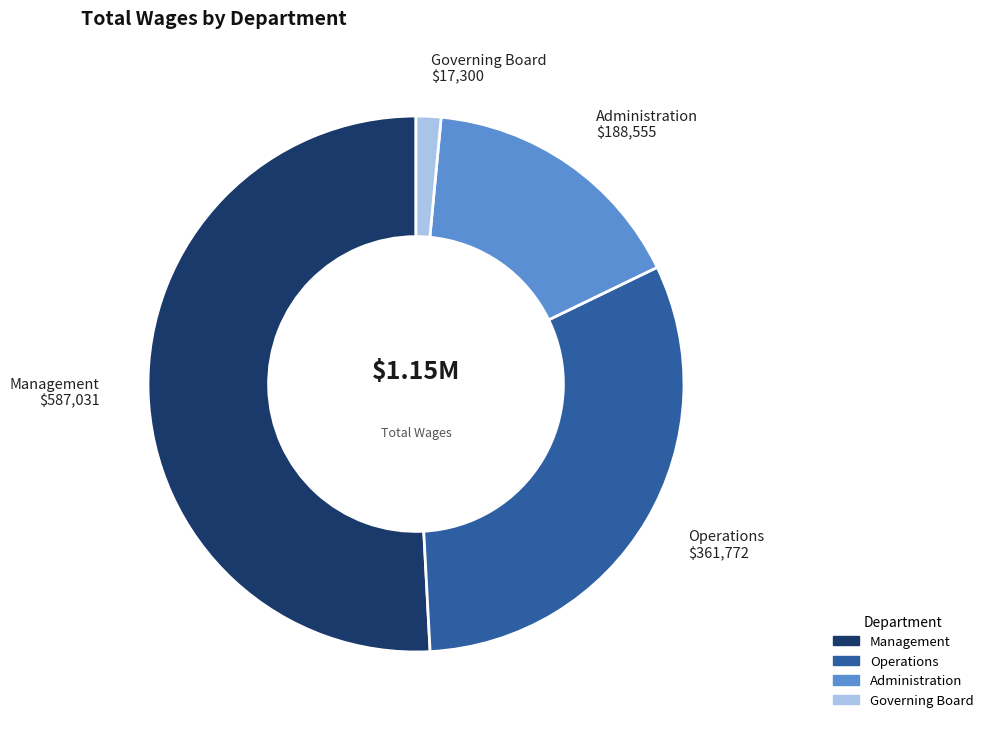

Rank the categories by value from highest to lowest.

Management, Operations, Administration, Governing Board